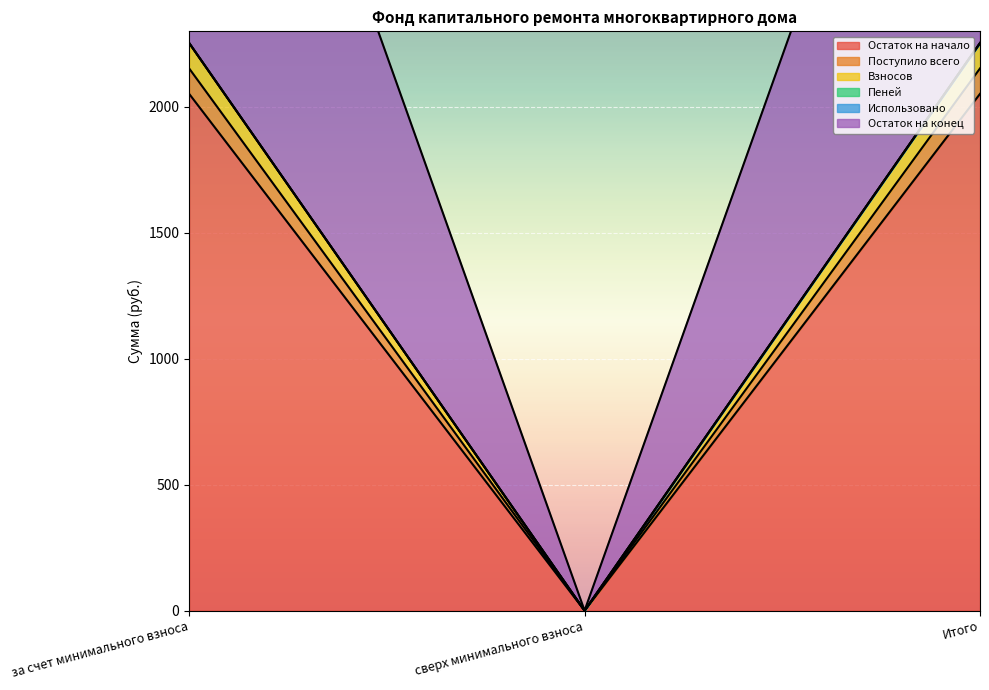

True or false: Взносов has a value of 863.3 at сверх минимального взноса.

False